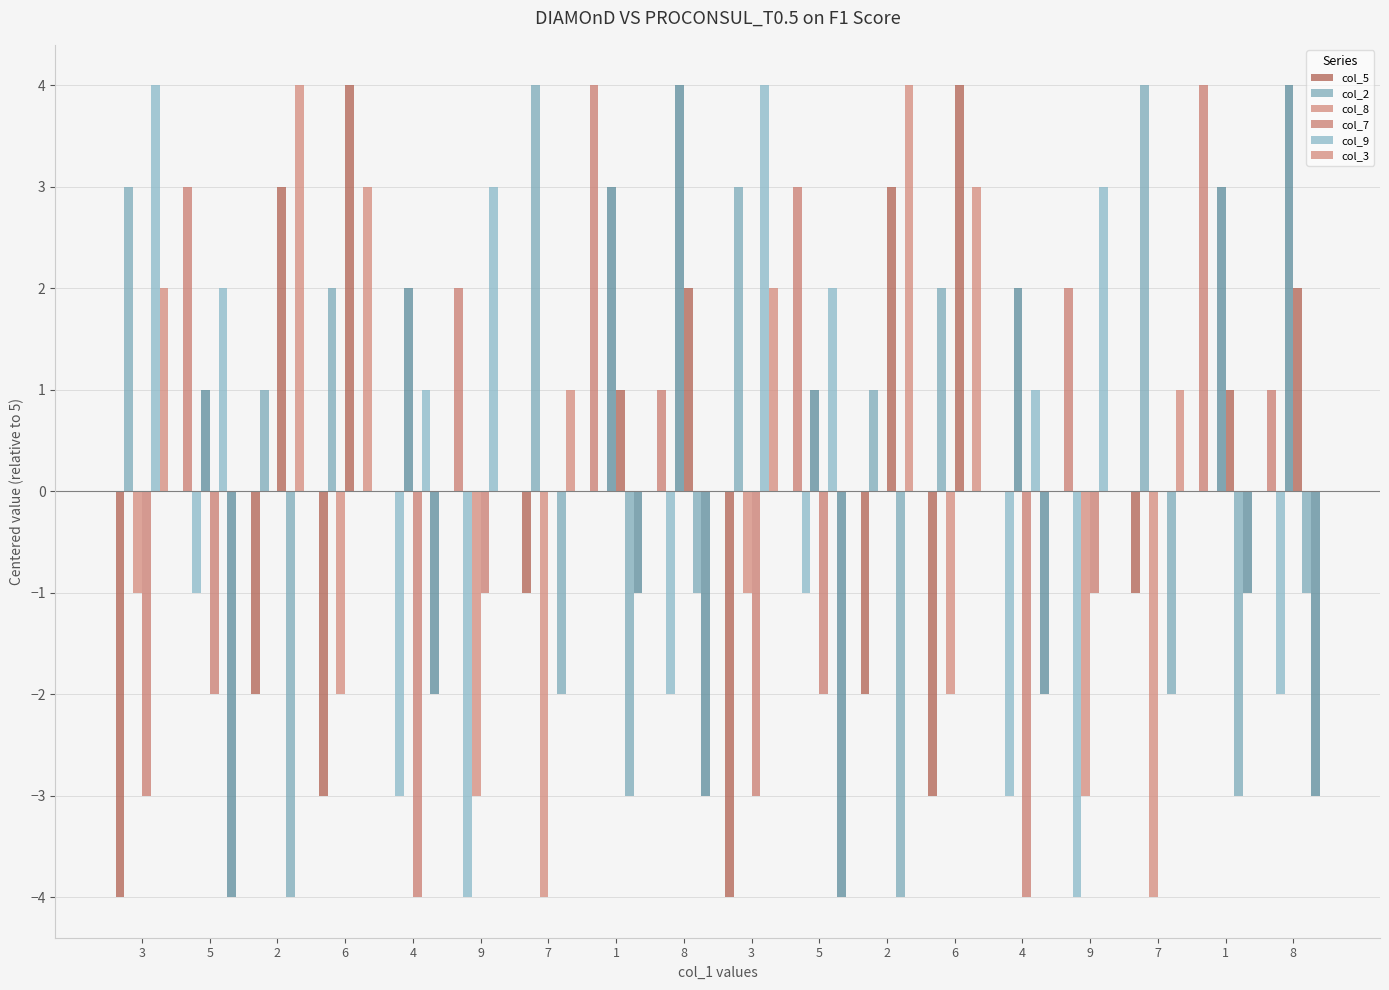

How many groups of bars are there?

18